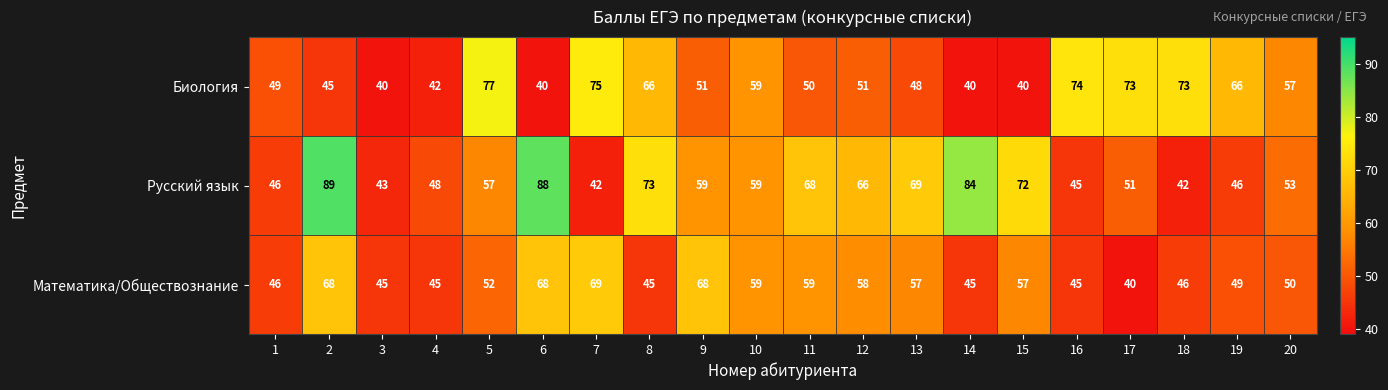

What is the highest value of the Биология series?

77